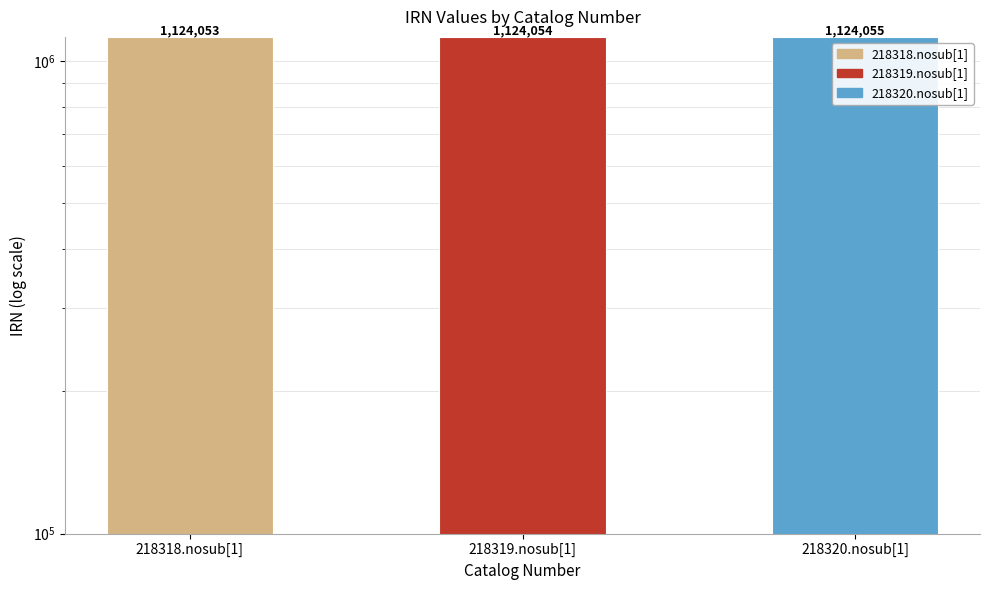

What position from the left is 218319.nosub[1]?

2